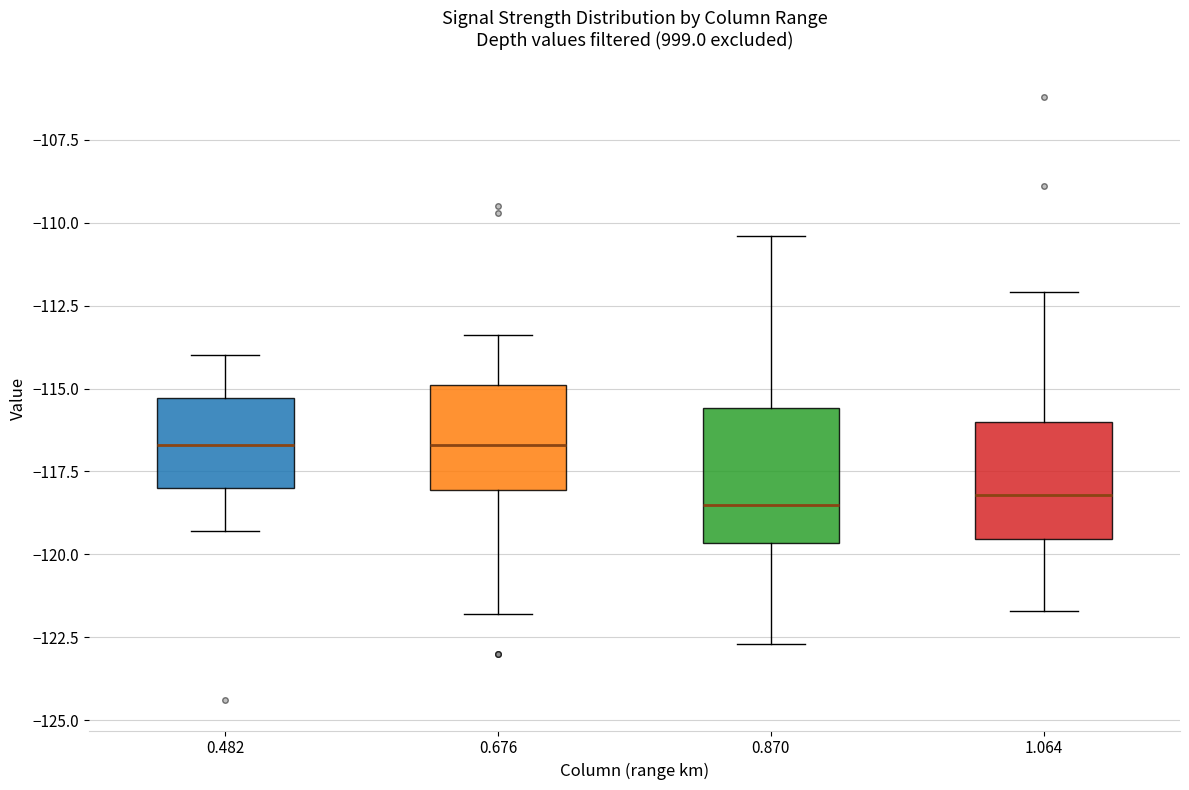

Which box is the tallest, from its lower edge to its upper edge?

0.870